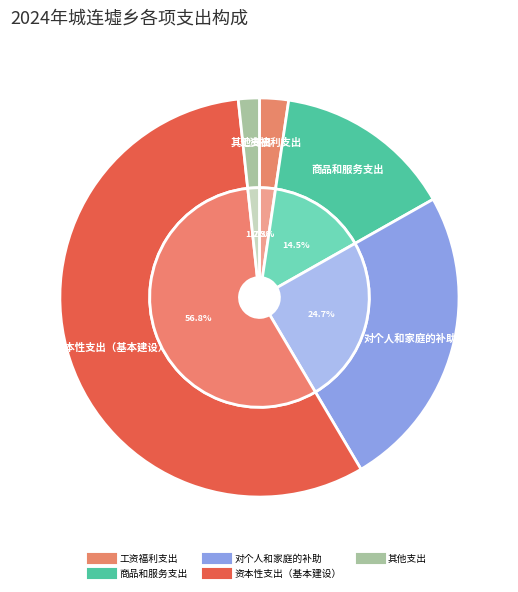

Count the number of slices in the pie.

5